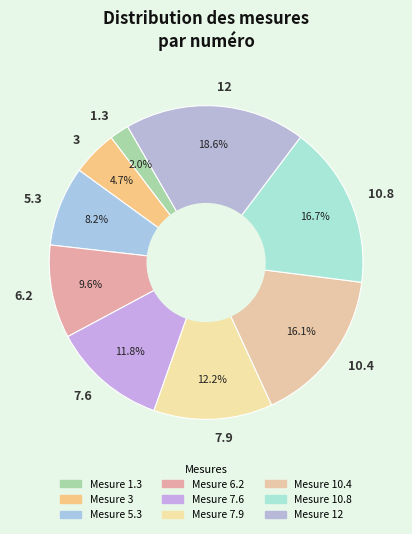

To the nearest percent, what percentage of the pie is 1.3?

2%